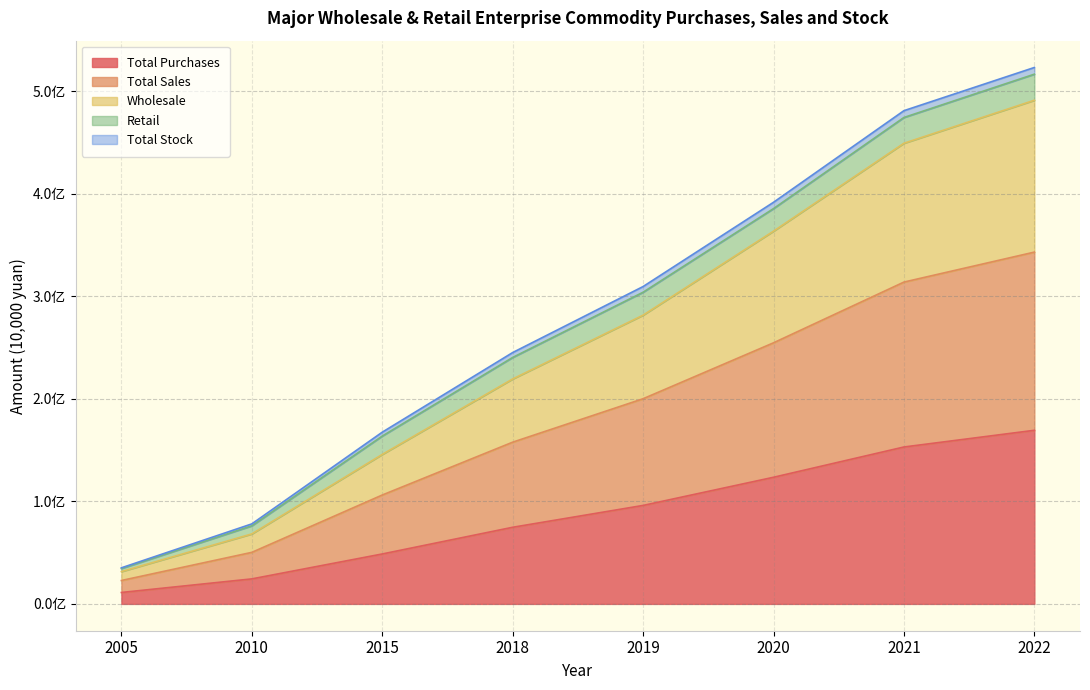

True or false: Total Purchases and Wholesale intersect in this chart.

False